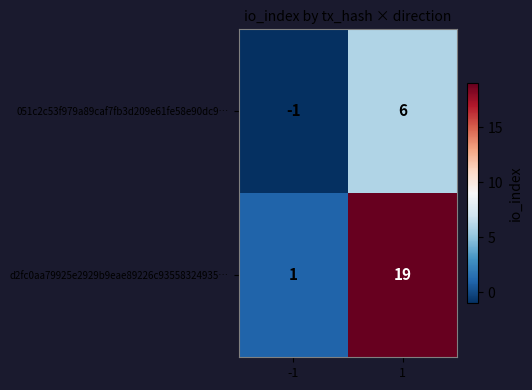

Reading left to right, transcribe all the data shown in this chart.

051c2c53f979a89caf7fb3d209e61fe58e90dc9…: -1=-1	1=6
d2fc0aa79925e2929b9eae89226c93558324935…: -1=1	1=19